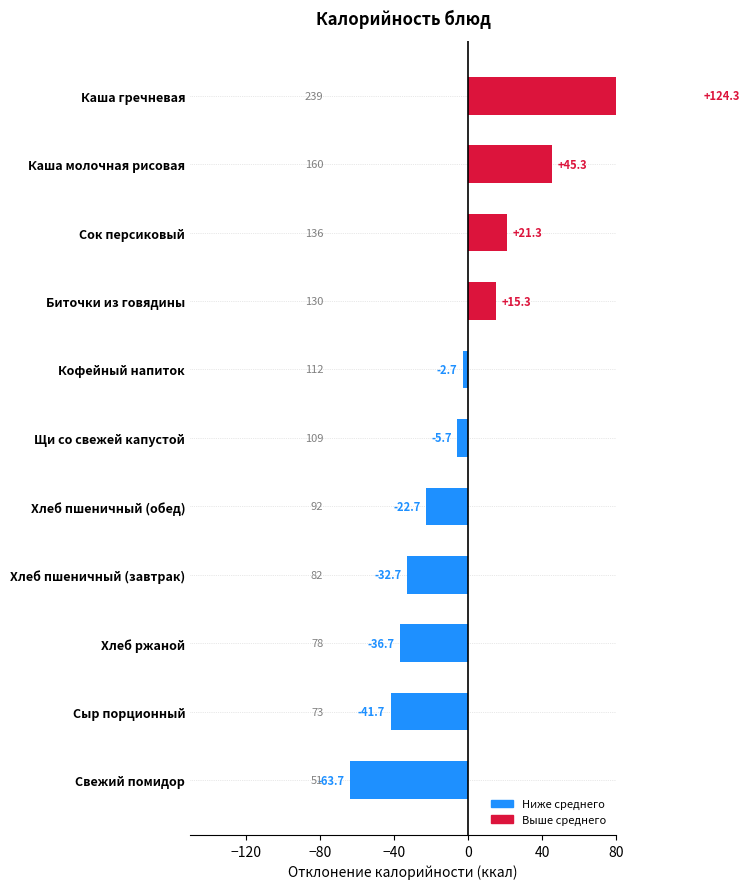

How many data points does each series have?

11